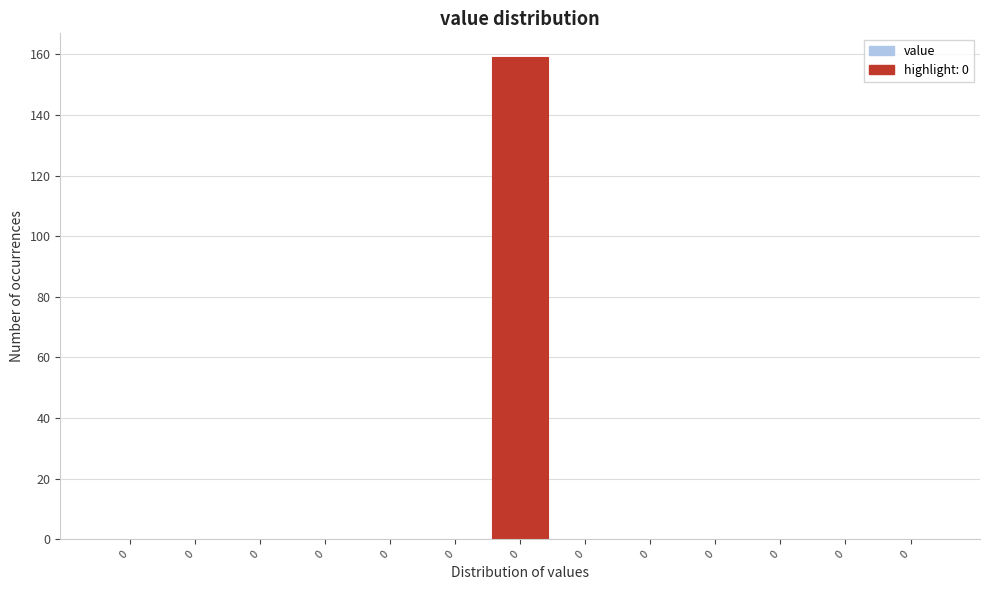

Are the bars horizontal?

No